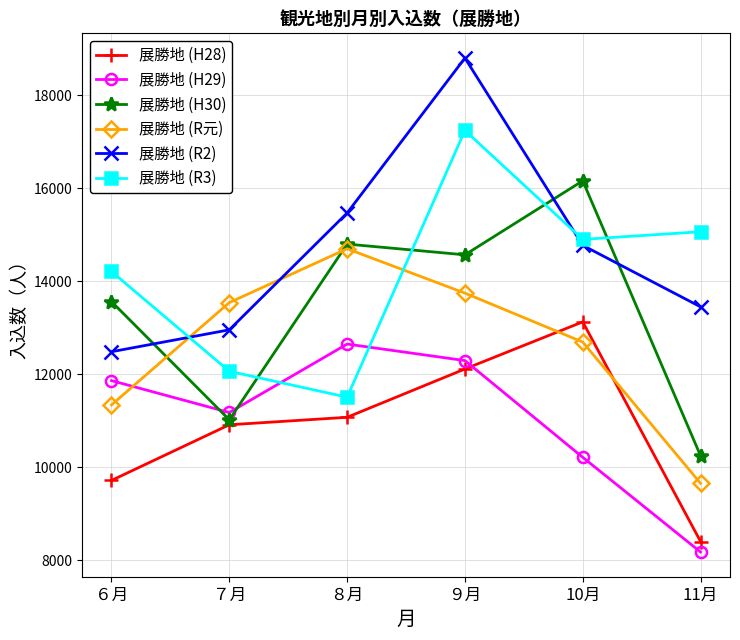

How many lines are shown in the chart?

6